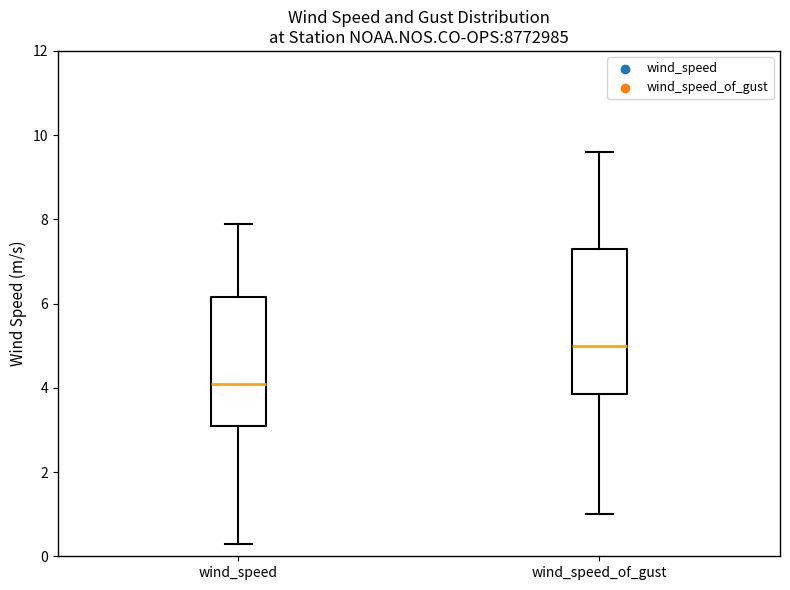

Which box's median line is the highest?

wind_speed_of_gust